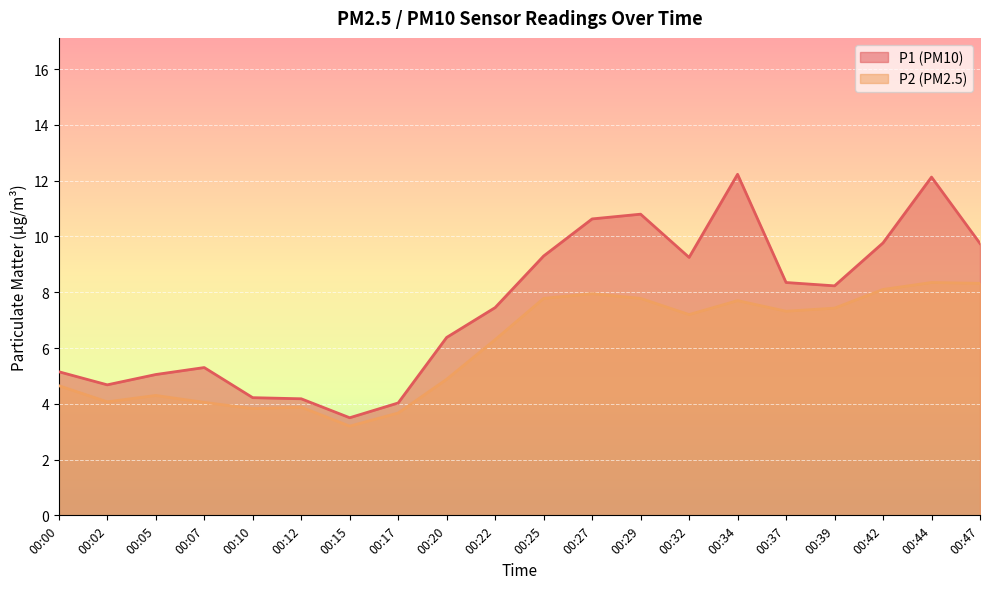

Reading left to right, transcribe all the data shown in this chart.

P1: 00:00=5.2	00:02=4.7	00:05=5.0	00:07=5.3	00:10=4.2	00:12=4.2	00:15=3.5	00:17=4.0	00:20=6.4	00:22=7.5	00:25=9.3	00:27=10.6	00:29=10.8	00:32=9.2	00:34=12.2	00:37=8.3	00:39=8.2	00:42=9.8	00:44=12.1	00:47=9.8
P2: 00:00=4.7	00:02=4.1	00:05=4.3	00:07=4.0	00:10=3.8	00:12=3.9	00:15=3.2	00:17=3.7	00:20=4.9	00:22=6.3	00:25=7.8	00:27=8.0	00:29=7.8	00:32=7.2	00:34=7.7	00:37=7.3	00:39=7.4	00:42=8.1	00:44=8.3	00:47=8.3